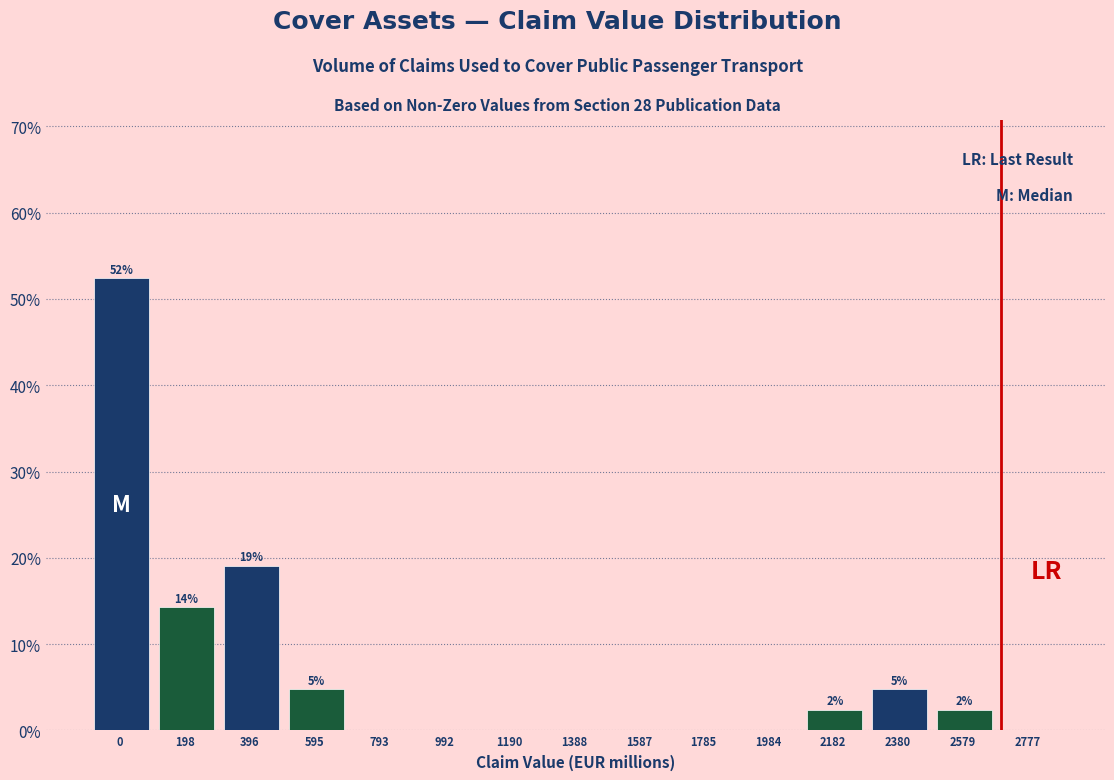

Reading right to left, extract all data points from this chart.

2777=0.0	2579=2.4	2380=4.8	2182=2.4	1984=0.0	1785=0.0	1587=0.0	1388=0.0	1190=0.0	992=0.0	793=0.0	595=4.8	396=19.0	198=14.3	0=52.4